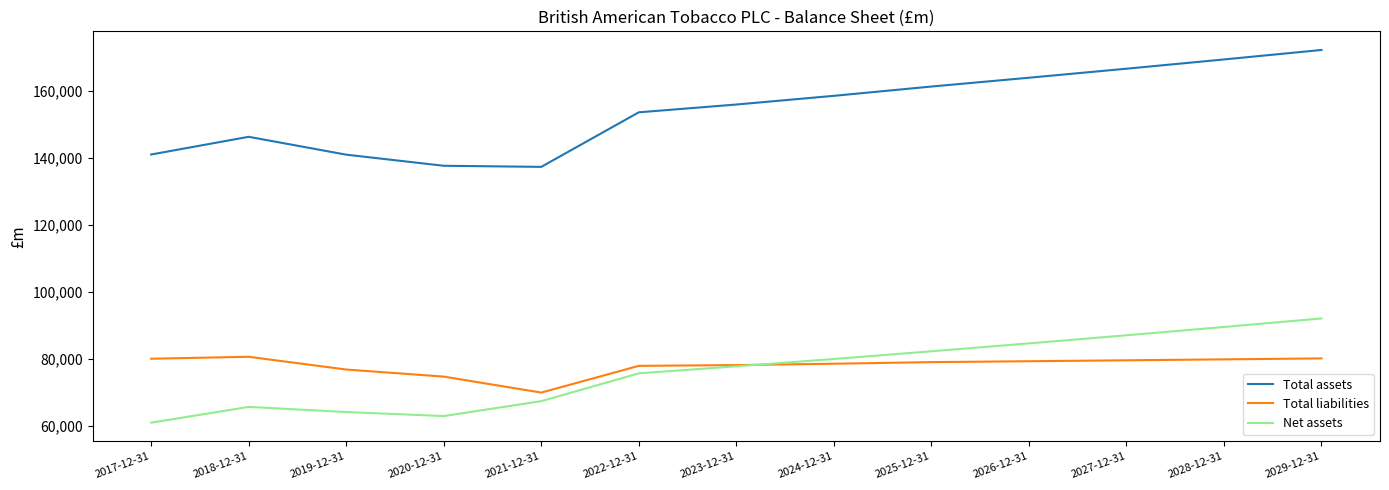

At which category is the sum across all series the highest?

2029-12-31